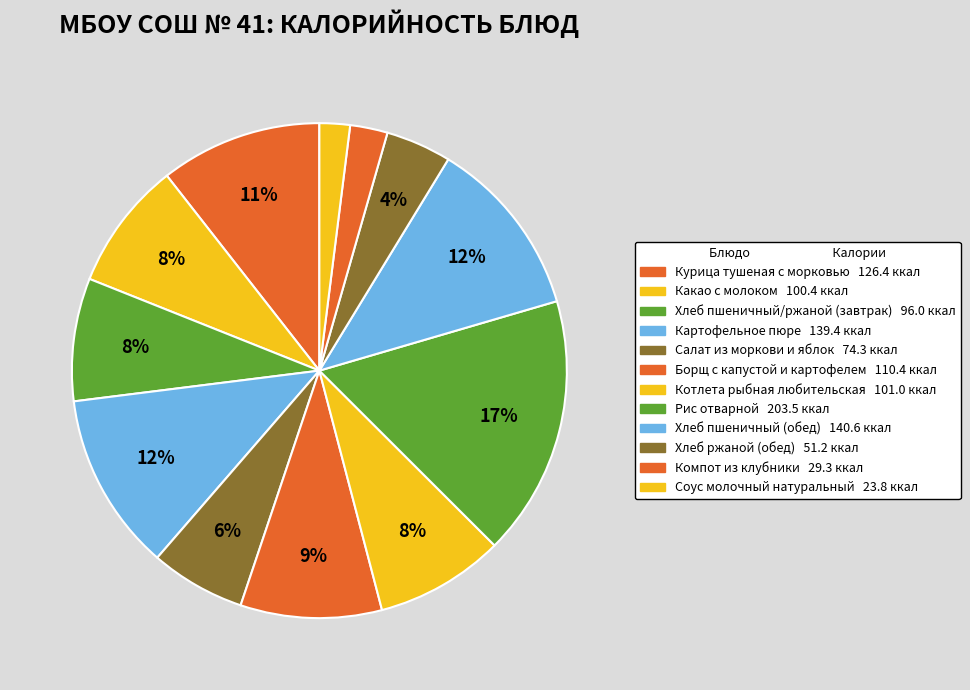

Count the number of slices in the pie.

12